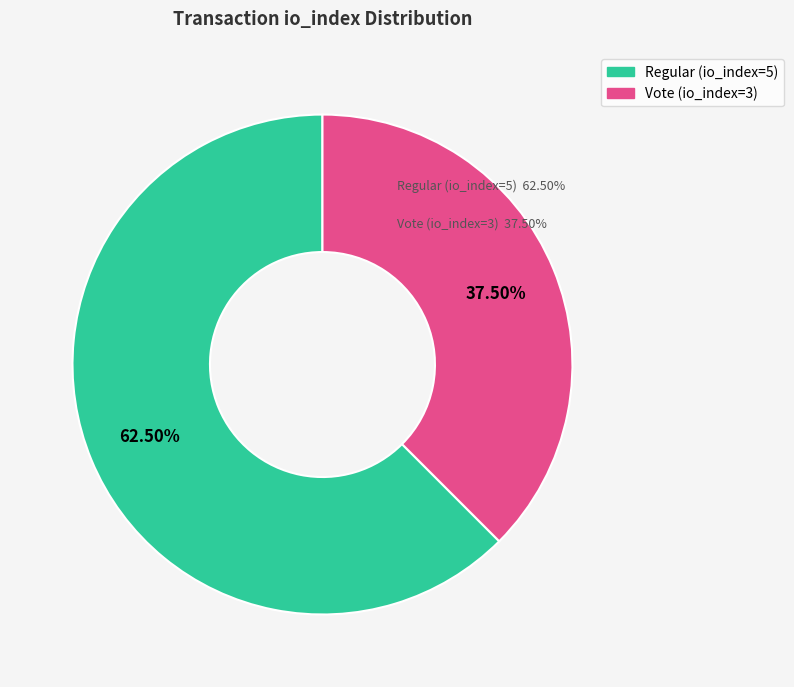

To the nearest percent, what is the difference between the Vote (io_index=3) and Regular (io_index=5) slice percentages?

25%